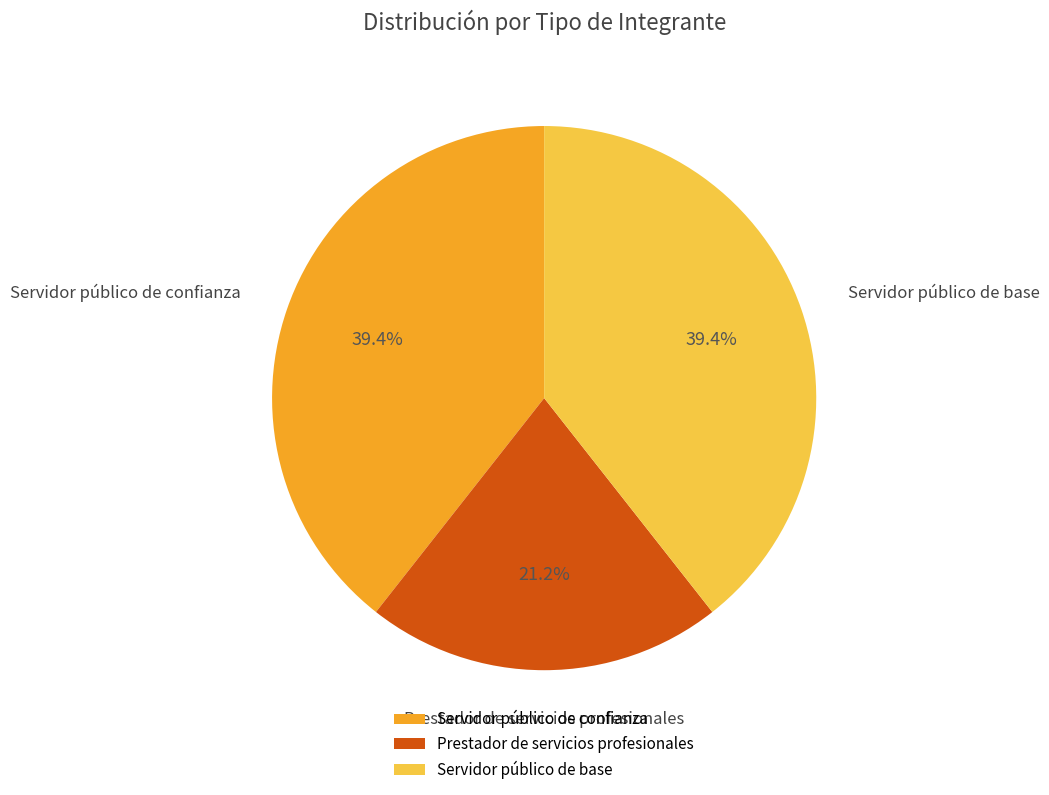

Approximately how many times larger is the value at Prestador de servicios profesionales compared to Servidor público de confianza?

0.5